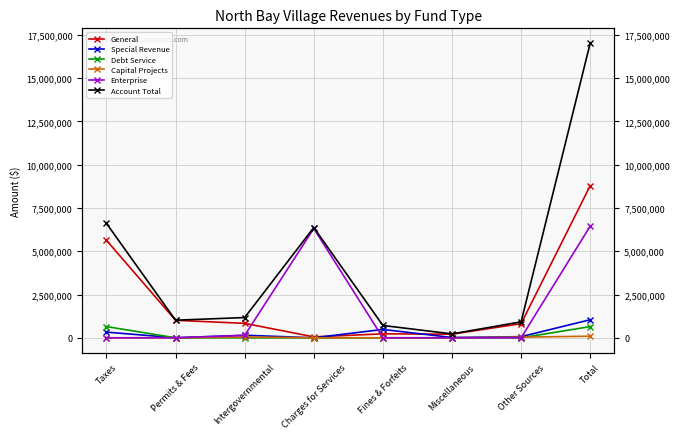

At which label is Enterprise closest to 3225731?

Charges for Services